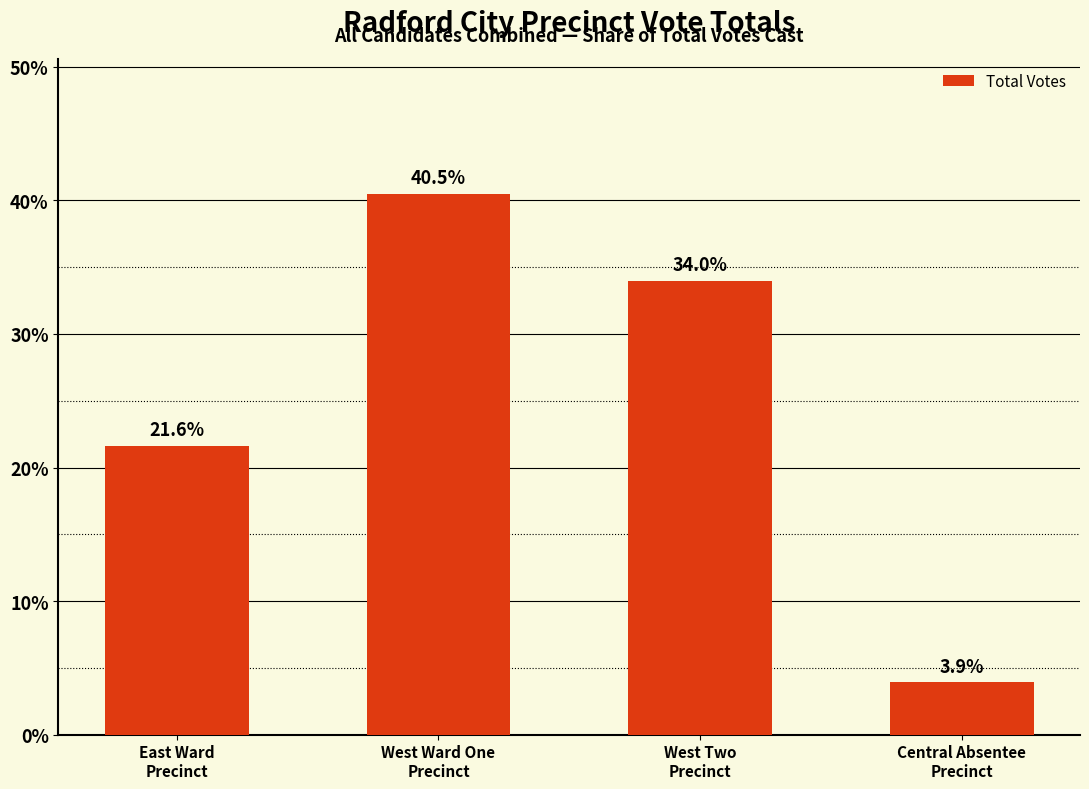

Where is the data nearest to the value 22?

East Ward
Precinct